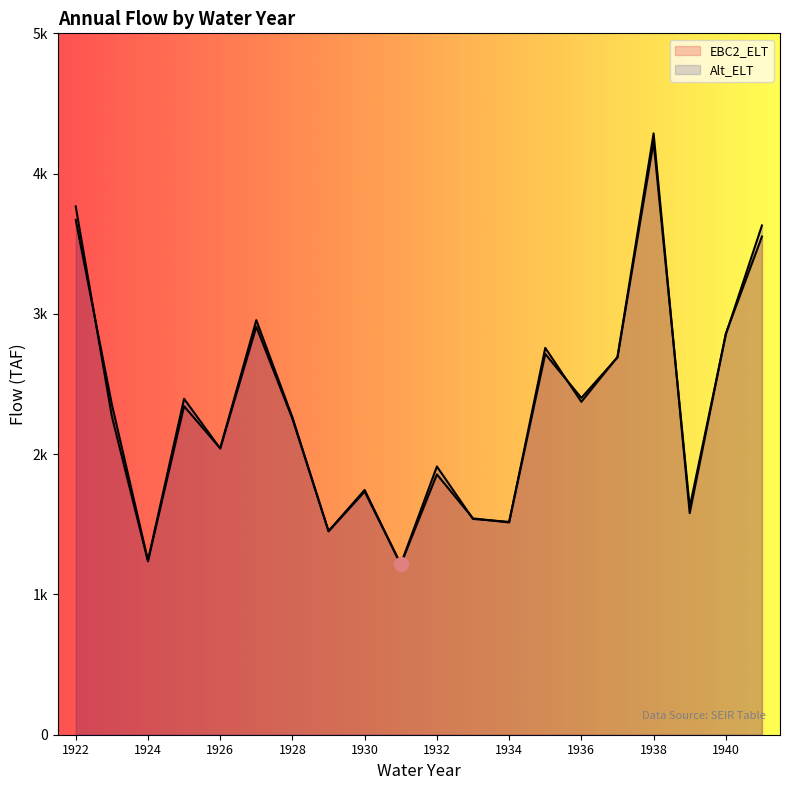

Reading left to right, extract all data points from this chart.

EBC2_ELT: 1922=3766.5	1923=2270.4	1924=1236.5	1925=2342.2	1926=2042.2	1927=2955.3	1928=2262.4	1929=1452.1	1930=1744.9	1931=1213.8	1932=1855.7	1933=1542.2	1934=1513.3	1935=2757.7	1936=2373.3	1937=2693.2	1938=4286.7	1939=1579.6	1940=2860.3	1941=3551.2
Alt_ELT: 1922=3670.2	1923=2355.5	1924=1243.3	1925=2394.9	1926=2040.2	1927=2908.7	1928=2252.1	1929=1449.9	1930=1733.3	1931=1215.3	1932=1912.1	1933=1538.2	1934=1517.4	1935=2714.6	1936=2401.1	1937=2689.9	1938=4225.1	1939=1622.8	1940=2853.7	1941=3630.4